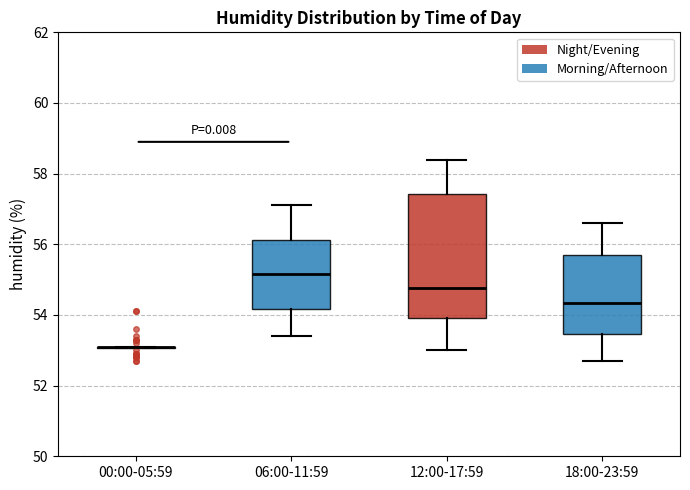

Reading left to right, transcribe this box plot: for each box, give where its median line is, the range the box spans, and where its two whiskers end, as read against the y-axis. The values are not printed on the chart, so give them approximately, as read against the axis.

00:00-05:59: box collapsed to a line at 53.2, whiskers 53.0 to 53.2
06:00-11:59: median 55.2, box 54.2 to 56.2, whiskers 53.4 to 57.2
12:00-17:59: median 54.8, box 54.0 to 57.4, whiskers 53.0 to 58.4
18:00-23:59: median 54.4, box 53.4 to 55.8, whiskers 52.8 to 56.6